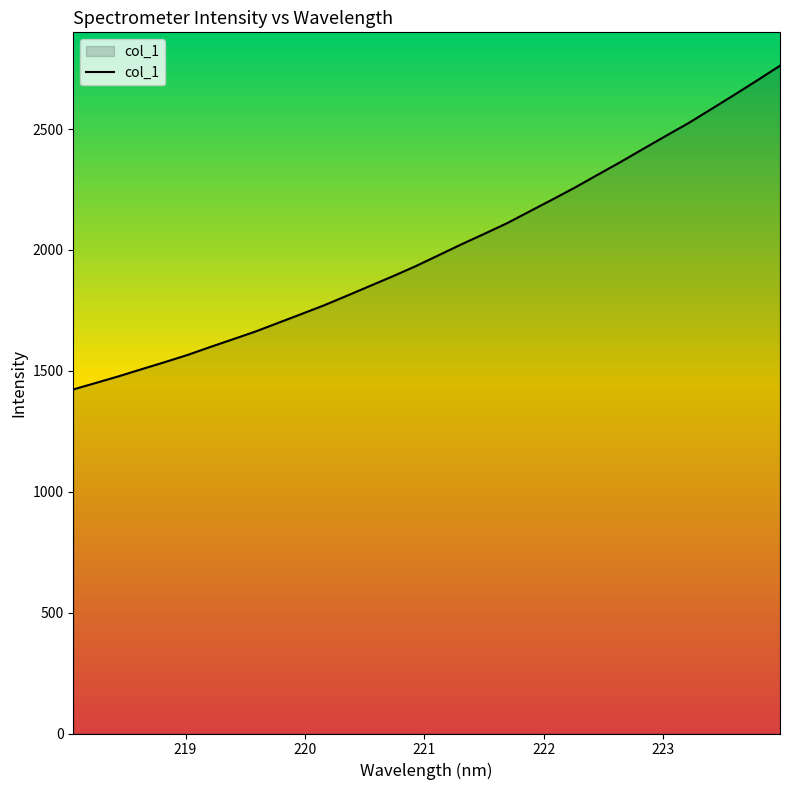

What is the greatest value displayed?

2761.9